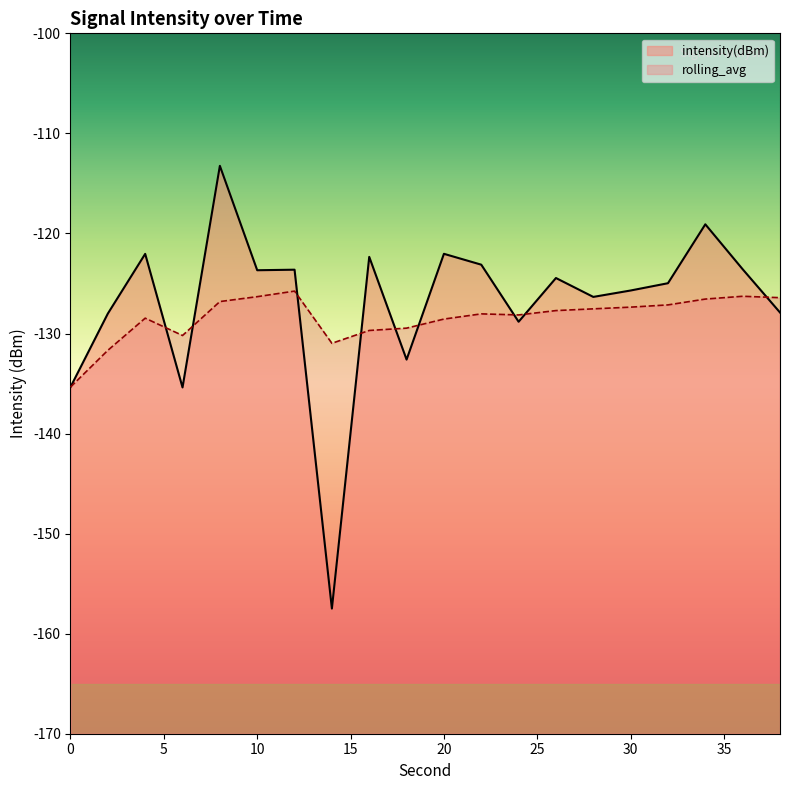

Which label corresponds to the smallest value in the chart?

14